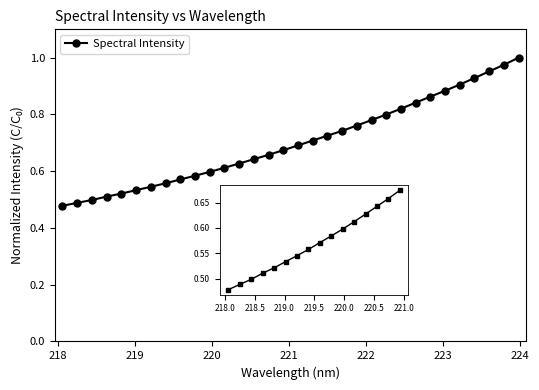

What is the sum of all values?

22.5